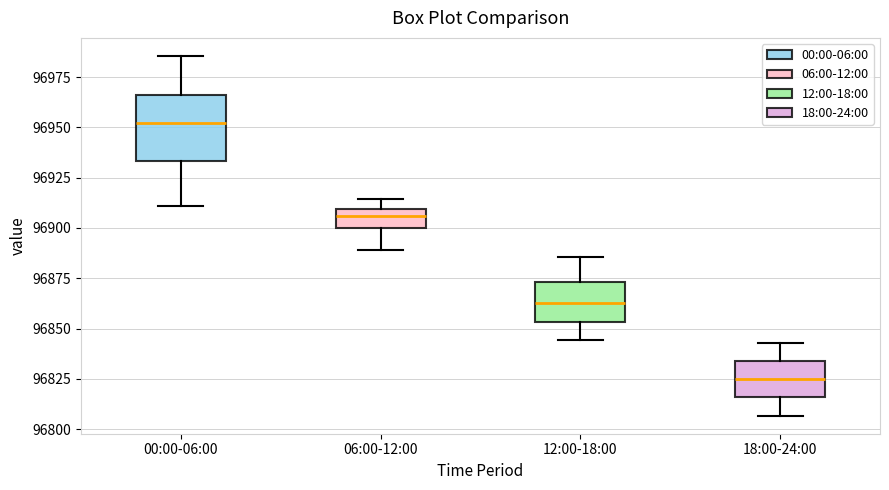

Reading left to right, transcribe this box plot: for each box, give where its median line is, the range the box spans, and where its two whiskers end, as read against the y-axis. The values are not printed on the chart, so give them approximately, as read against the axis.

00:00-06:00: median 96950, box 96935 to 96965, whiskers 96910 to 96985
06:00-12:00: median 96905, box 96900 to 96910, whiskers 96890 to 96915
12:00-18:00: median 96865, box 96855 to 96875, whiskers 96845 to 96885
18:00-24:00: median 96825, box 96815 to 96835, whiskers 96805 to 96845